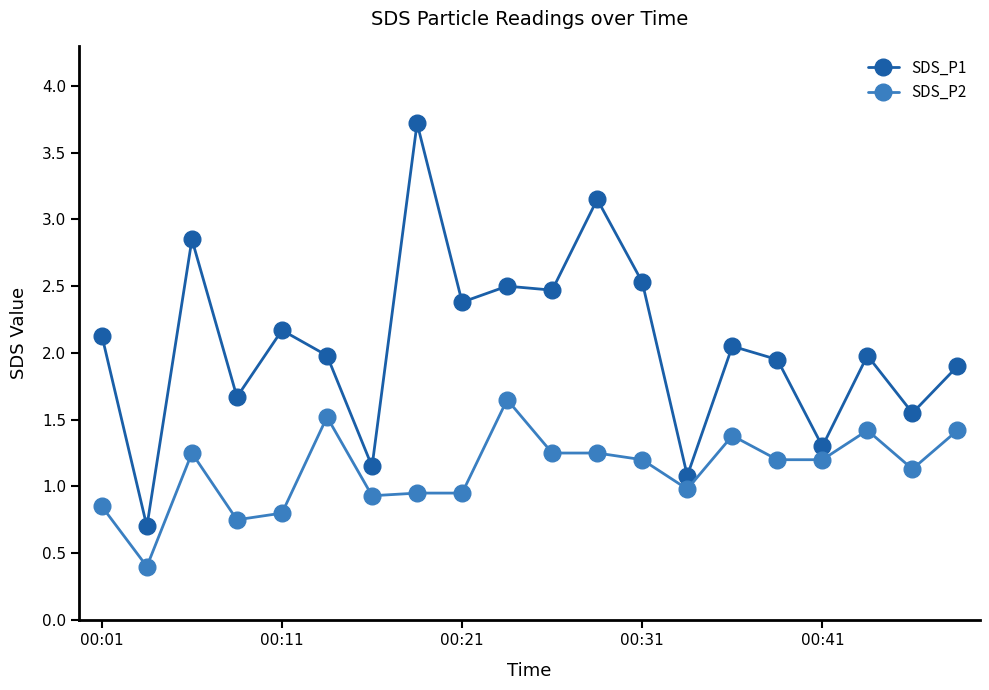

What is the sum of all SDS_P1 values?

41.2